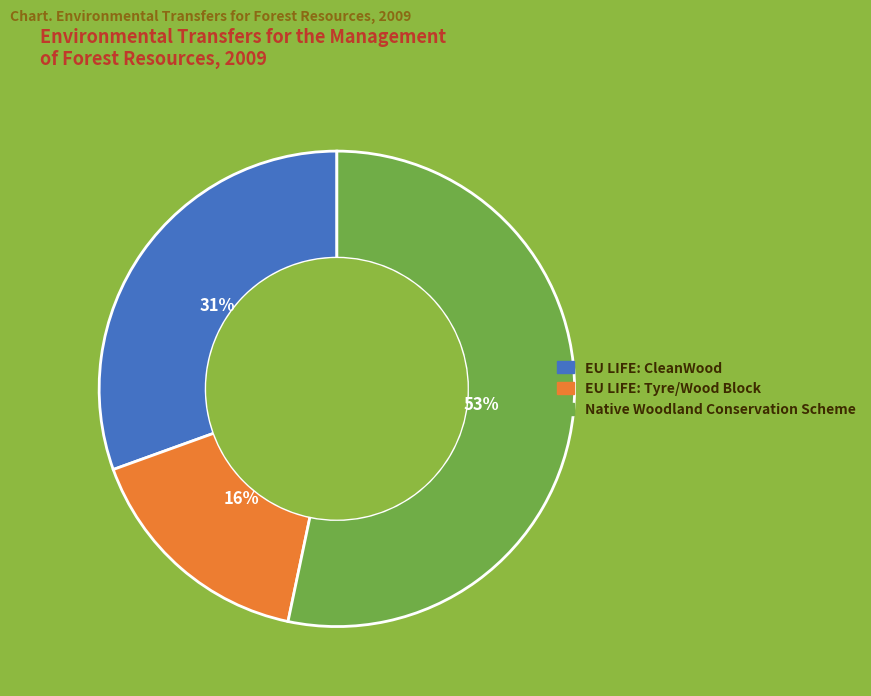

How many segments does this pie chart have?

3